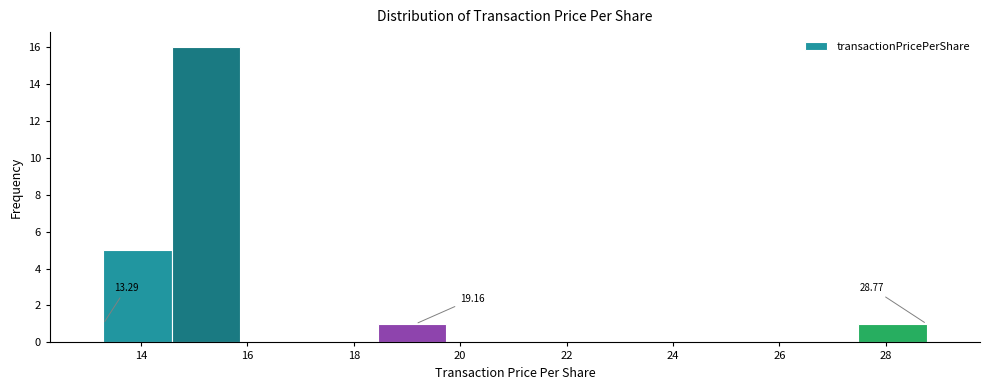

Which range on the x-axis has the tallest bar?

14.6 to 15.8